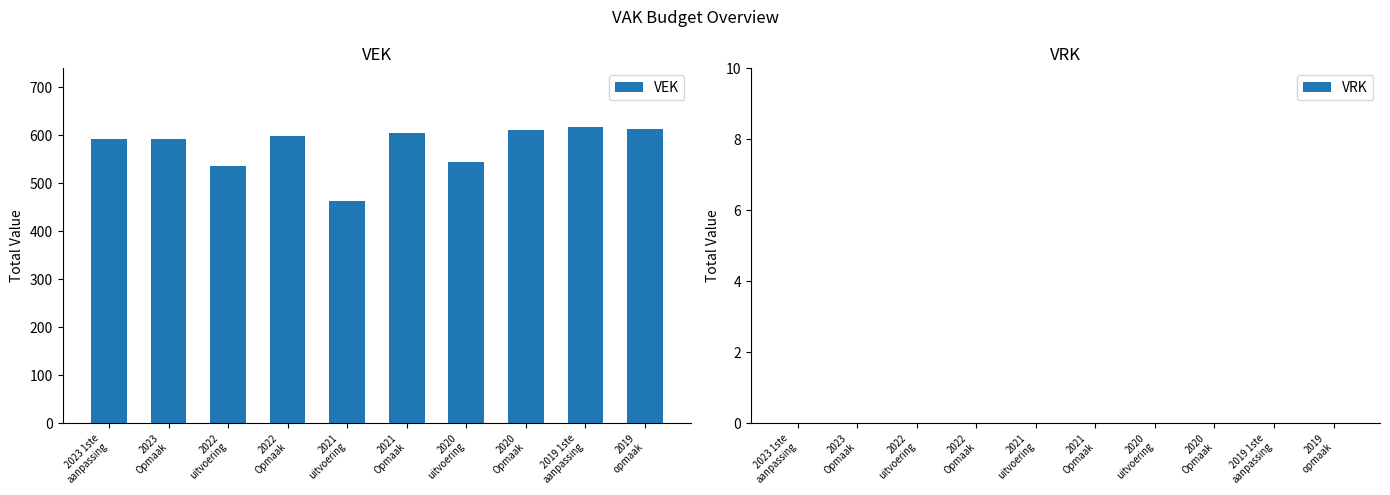

What is the difference between the maximum and minimum values?

153